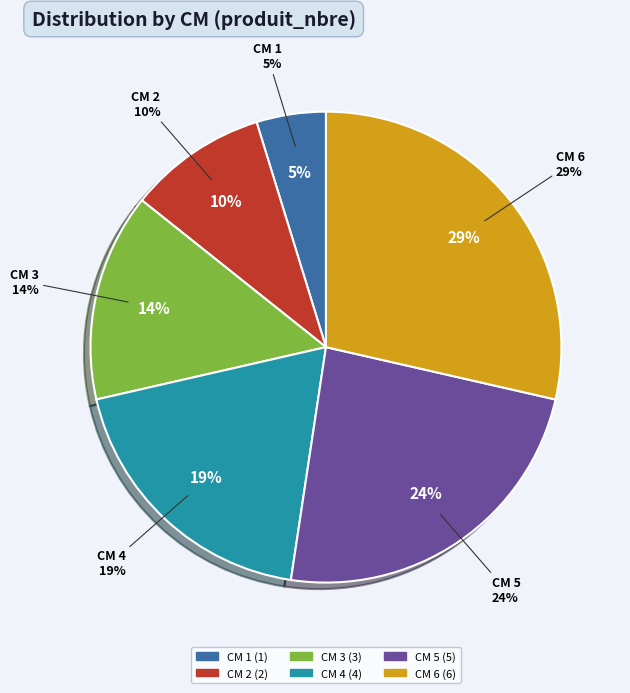

Do CM 2 and CM 3 together represent more than half of the pie?

No